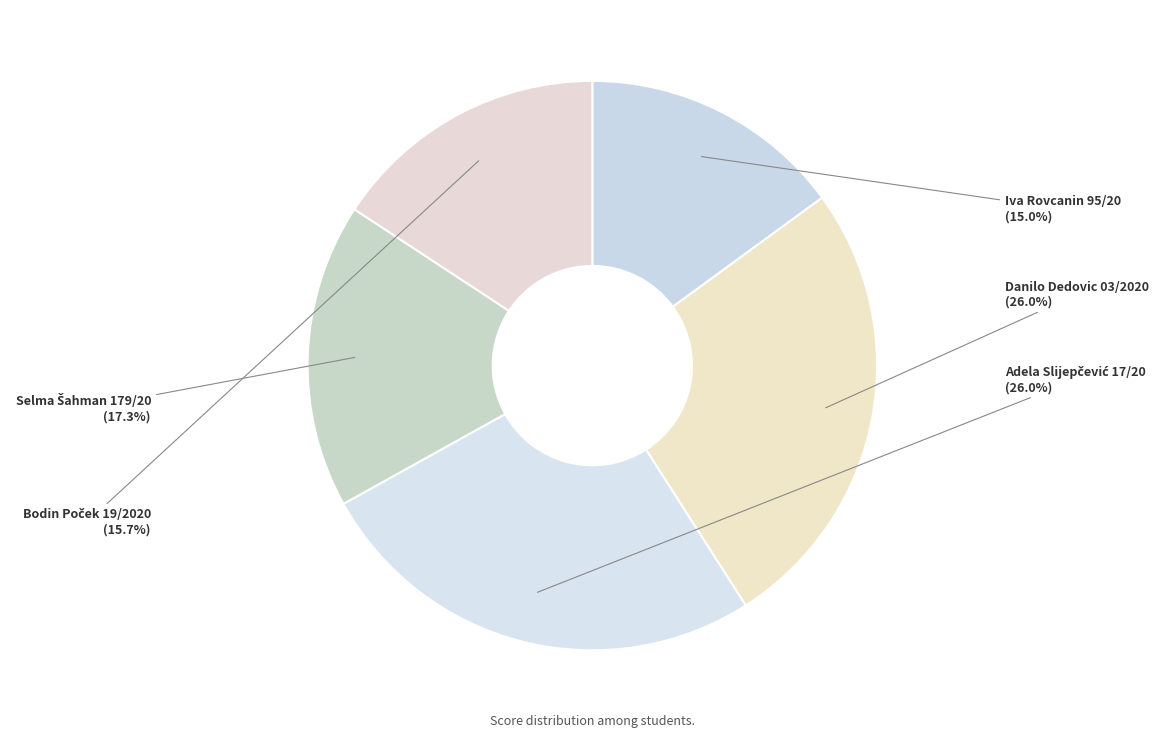

Which slice is the smallest?

Iva Rovcanin 95/20